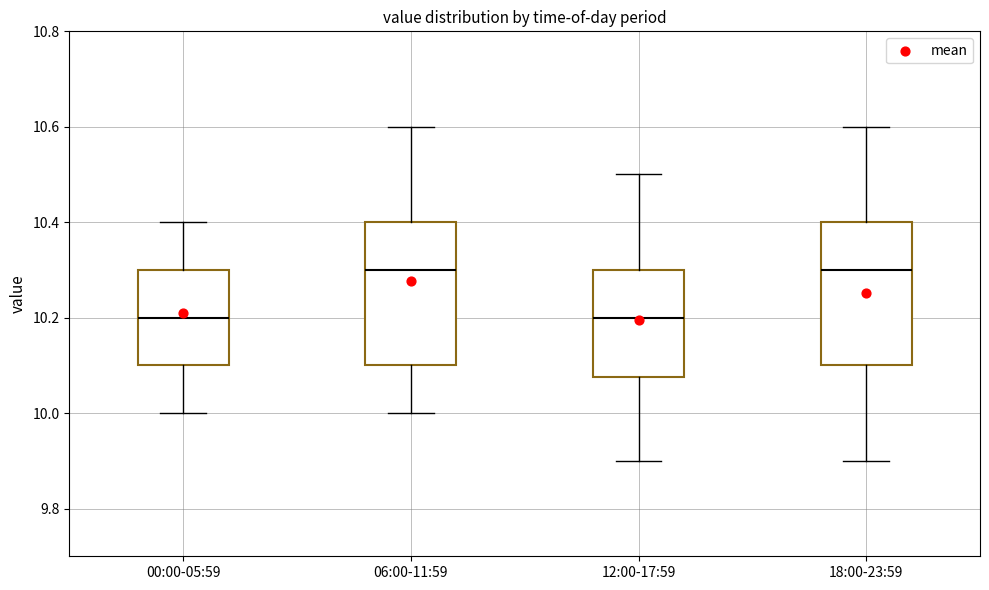

Reading left to right, transcribe this box plot: for each box, give where its median line is, the range the box spans, and where its two whiskers end, as read against the y-axis. The values are not printed on the chart, so give them approximately, as read against the axis.

00:00-05:59: median 10.20, box 10.10 to 10.30, whiskers 10.00 to 10.40
06:00-11:59: median 10.30, box 10.10 to 10.40, whiskers 10.00 to 10.60
12:00-17:59: median 10.20, box 10.08 to 10.30, whiskers 9.90 to 10.50
18:00-23:59: median 10.30, box 10.10 to 10.40, whiskers 9.90 to 10.60